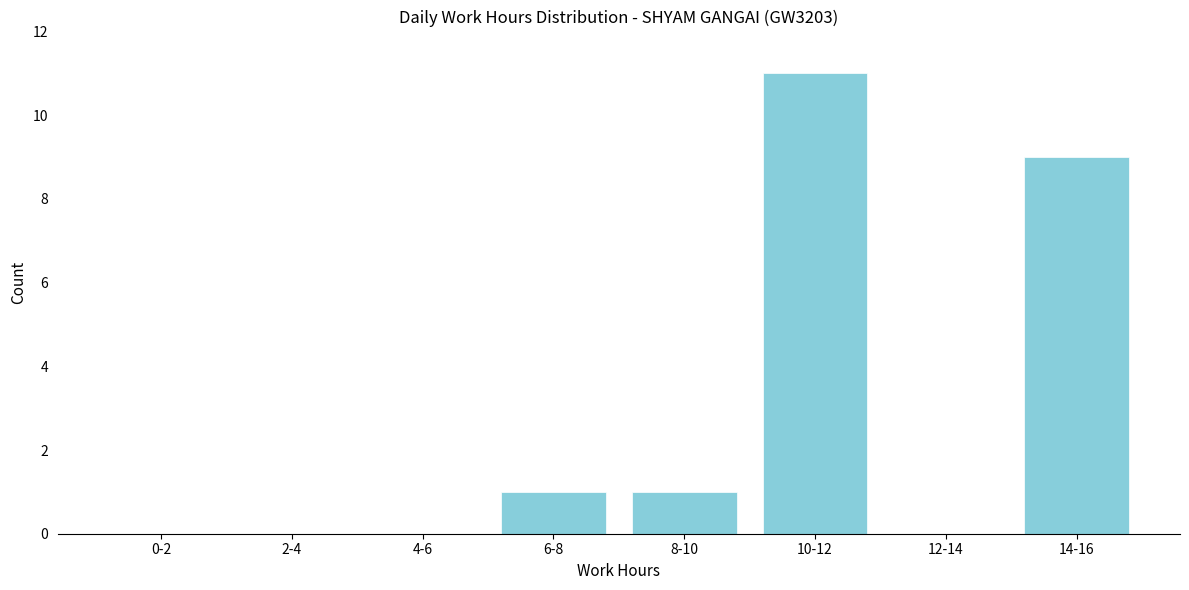

Reading left to right, list all the values displayed in this chart.

0-2=0	2-4=0	4-6=0	6-8=1	8-10=1	10-12=11	12-14=0	14-16=9